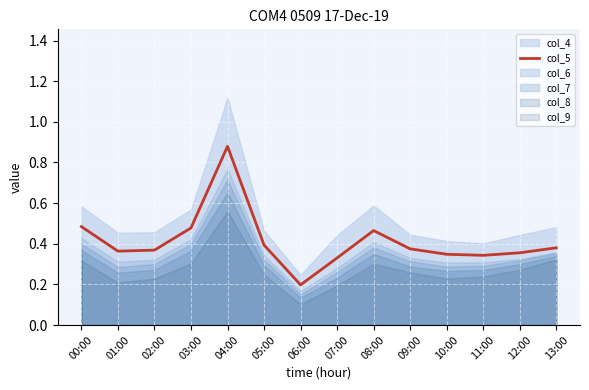

Which category has the lowest value in the col_5 series?

06:00